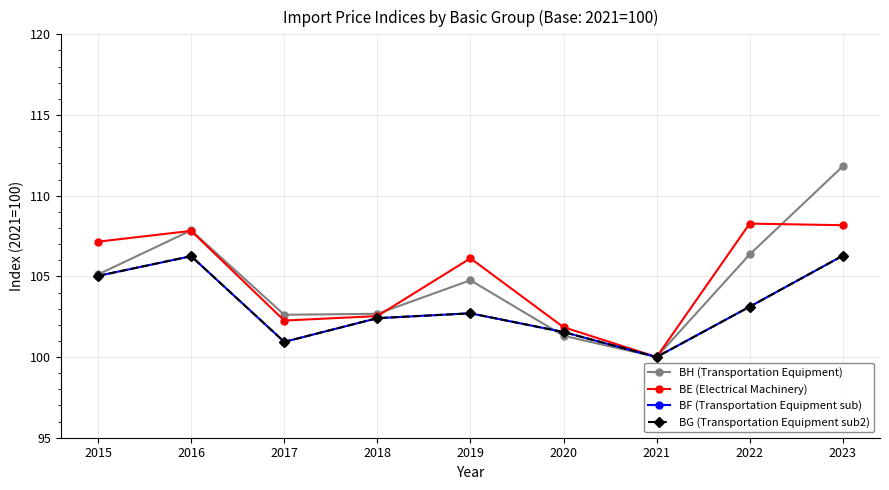

Does the chart have visible grid lines?

Yes